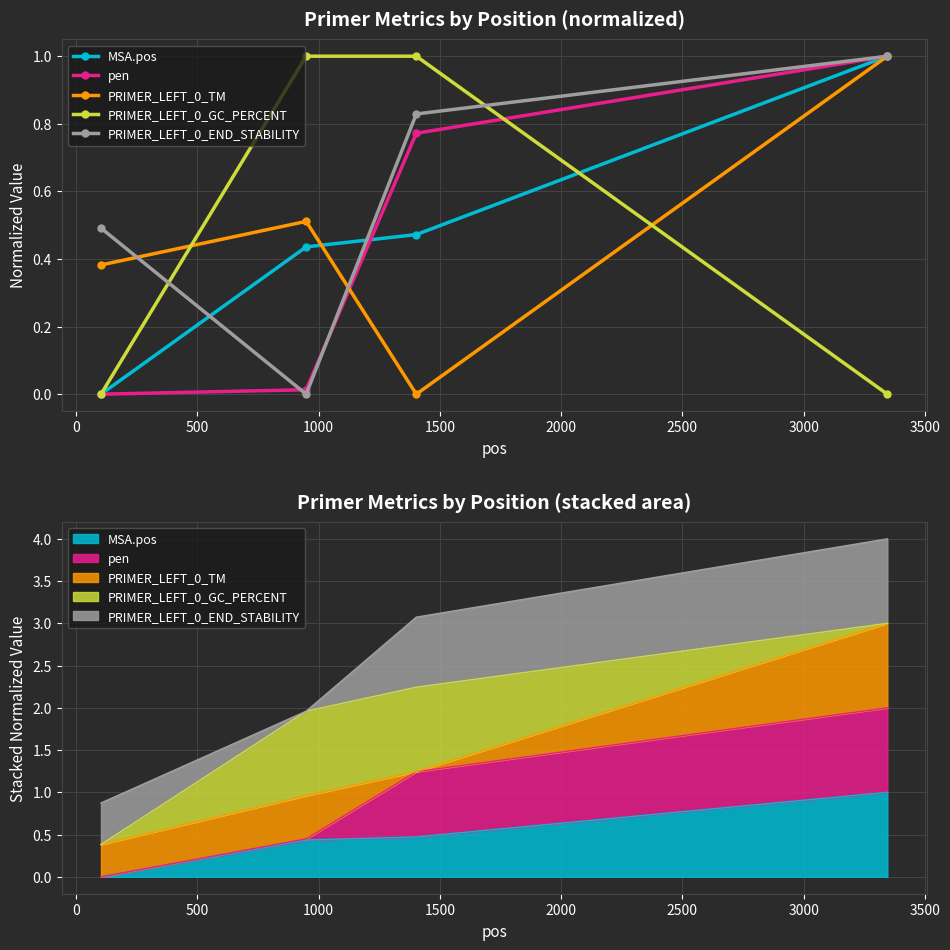

How many series are shown in this chart?

5